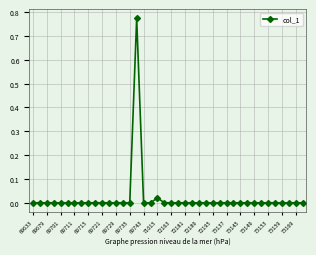

True or false: the data has more than 0 interior local peaks.

True